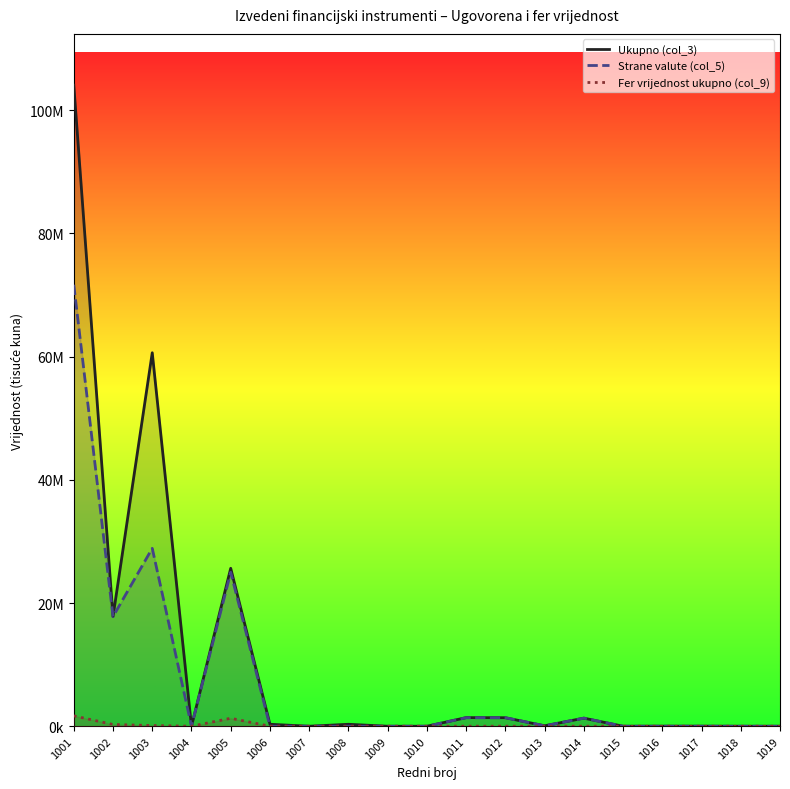

True or false: Ukupno (col_3) has a value of 18 at 1010.

False